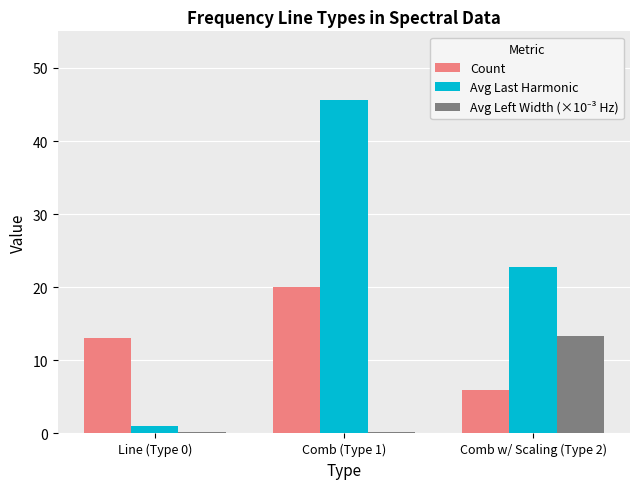

Between Comb (Type 1) and Comb w/ Scaling (Type 2), which series saw the biggest shift?

Avg Last Harmonic